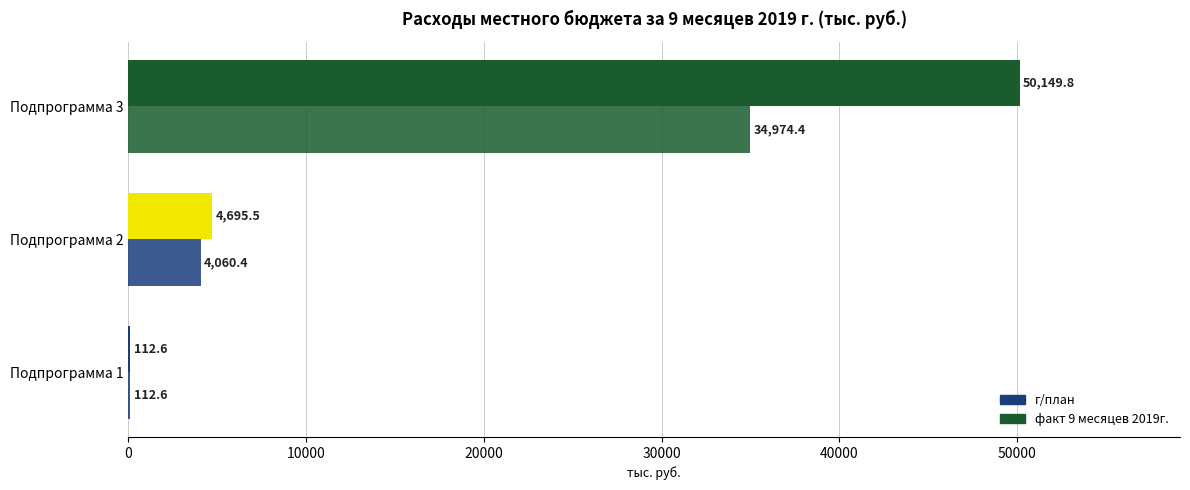

List the series in order of their overall mean, lowest first.

факт 9 месяцев 2019г., г/план